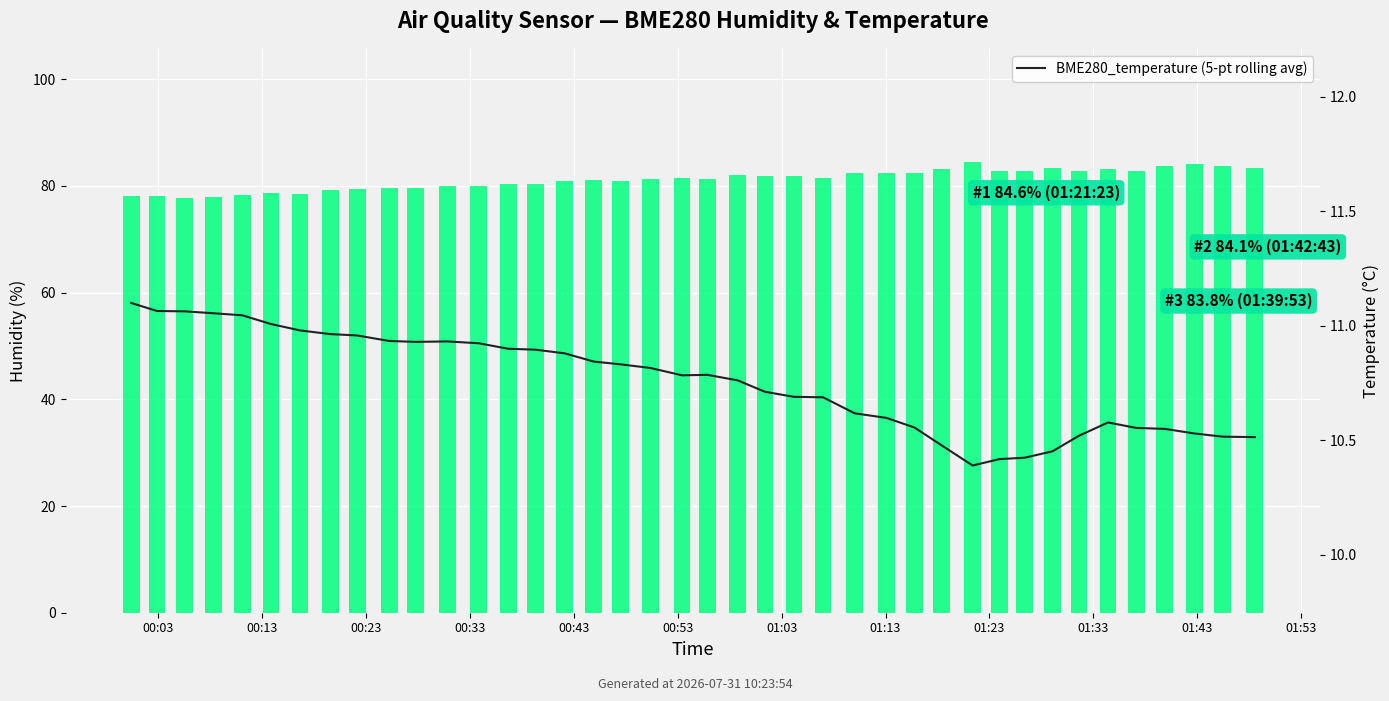

Which series has the largest total across all categories?

BME280_humidity